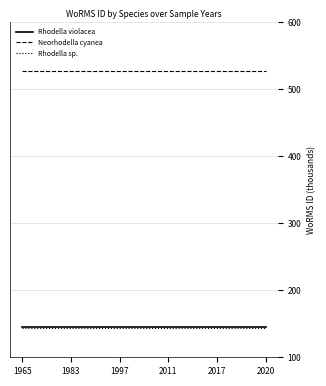

Is this an area chart (filled region under the line)?

No